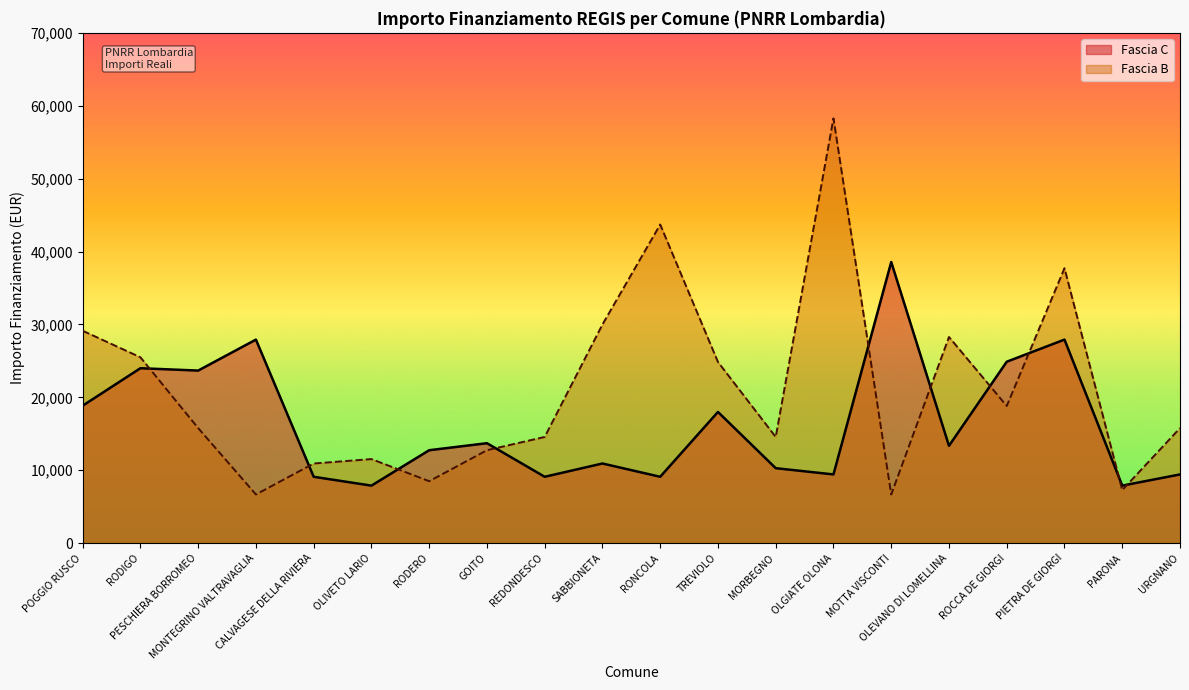

Is the value of Fascia C at TREVIOLO greater than the value of Fascia B at SABBIONETA?

No